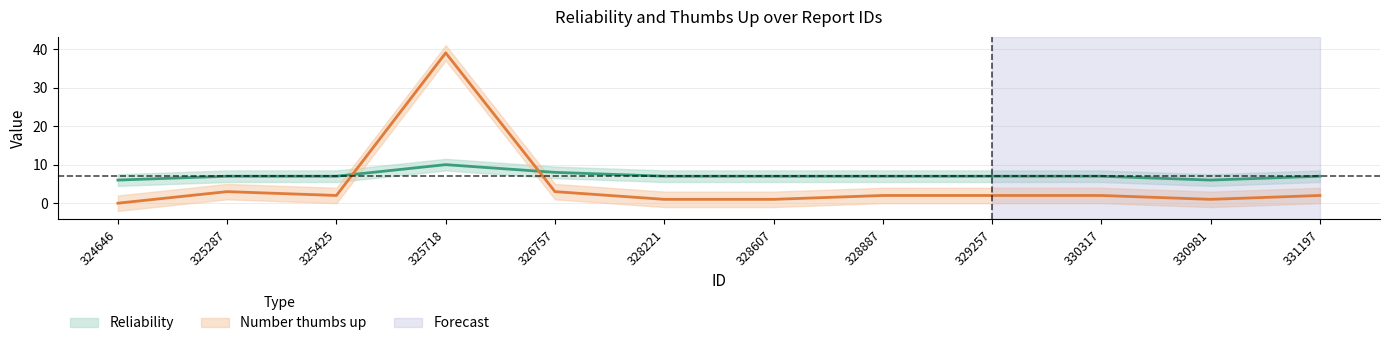

Does the chart have visible grid lines?

Yes